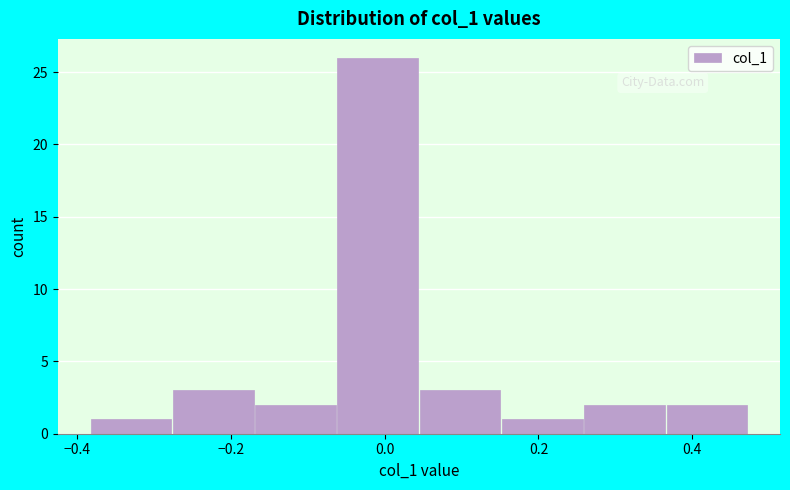

How tall is the bar that spans 0.04 to 0.16 on the x-axis? Neither the bar edges nor the heights are printed on the chart, so give them approximately, as read against the axes.

3